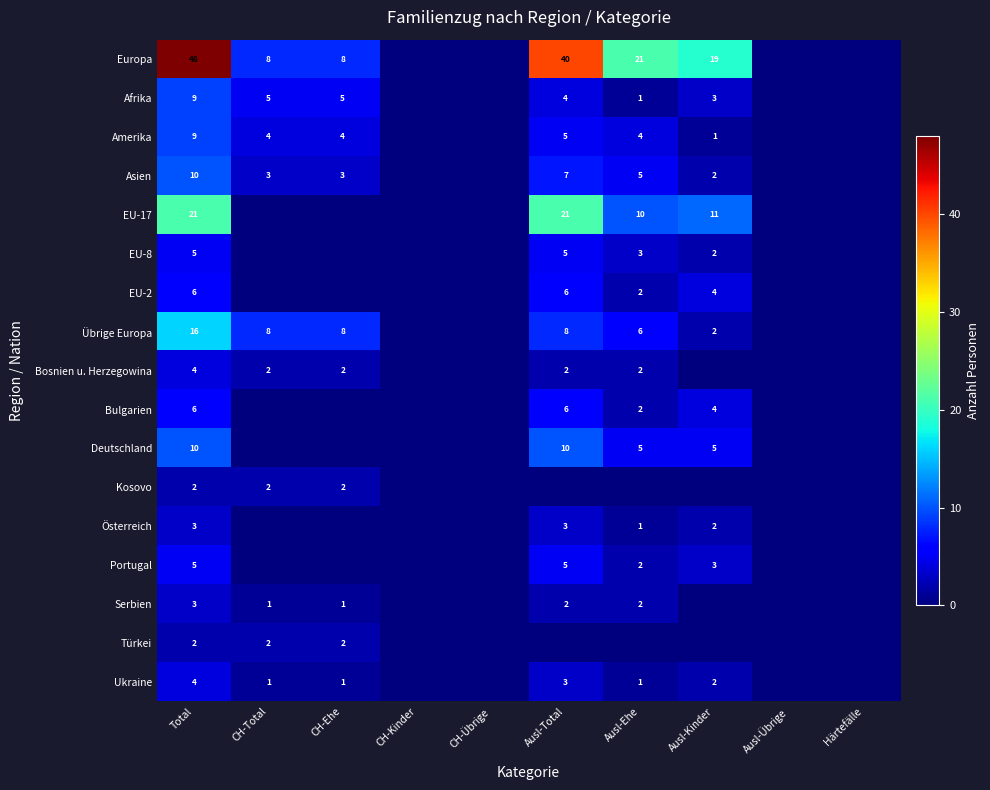

Rank the categories by Übrige Europa value from lowest to highest.

CH-Kinder, CH-Übrige, Ausl-Übrige, Härtefälle, Ausl-Kinder, Ausl-Ehe, CH-Total, CH-Ehe, Ausl-Total, Total